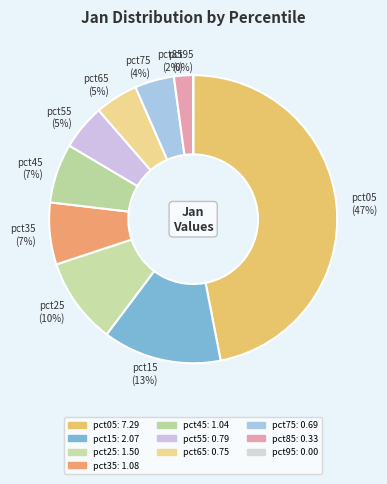

To the nearest percent, what is the average slice percentage?

10%